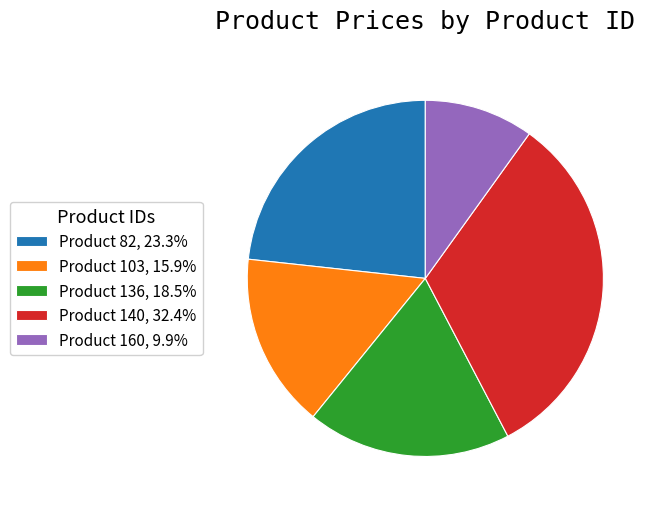

Approximately how many times larger is the value at Product 136, 18.5% compared to Product 160, 9.9%?

1.9